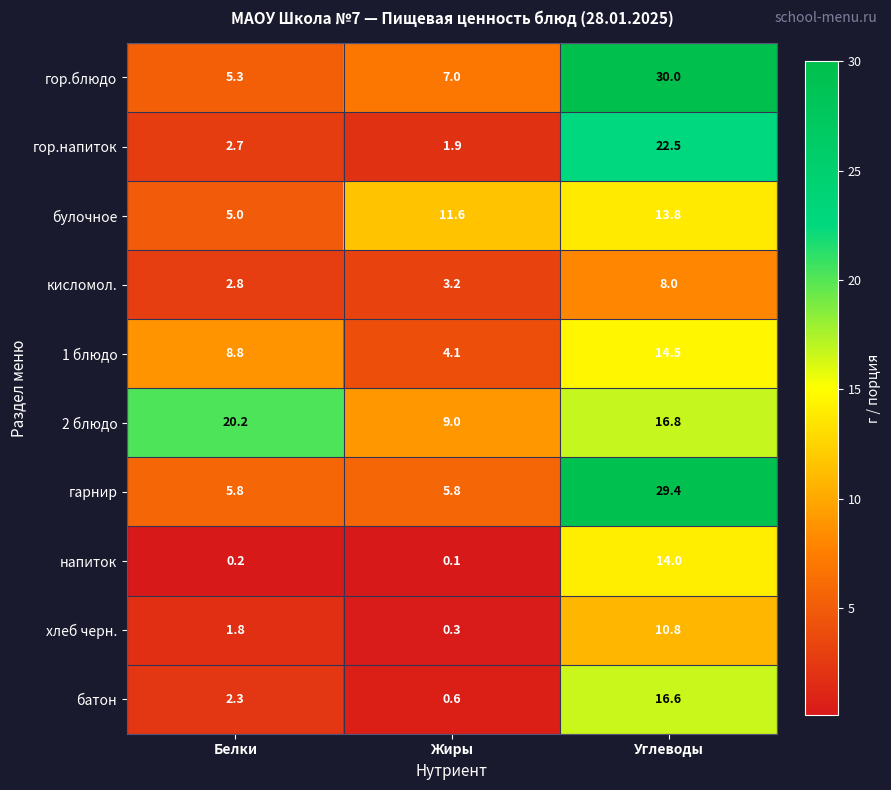

Which series has the largest total across all categories?

2 блюдо